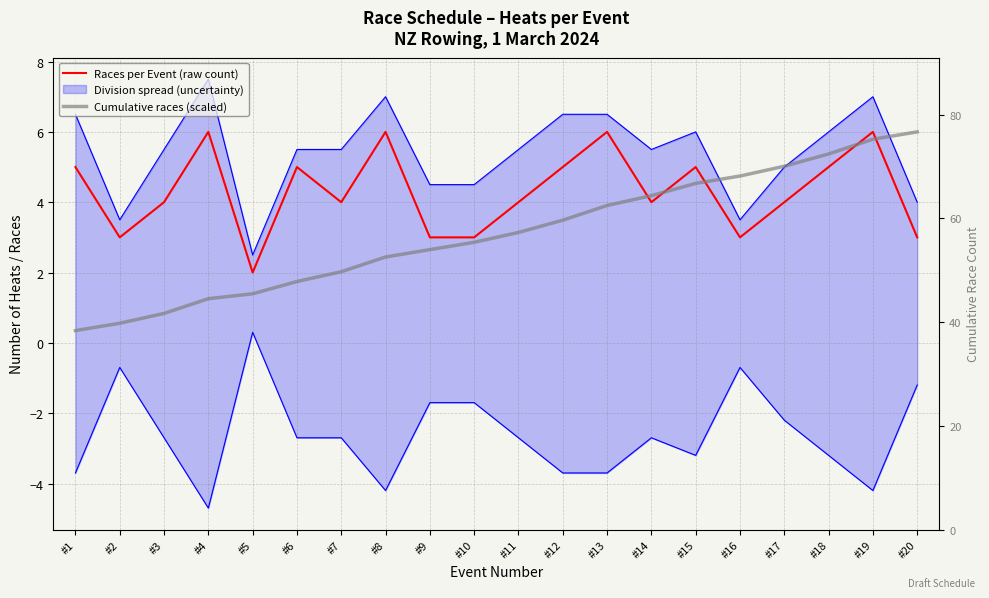

True or false: Races per Event (raw count) and Cumulative races (scaled) cross at least once.

True